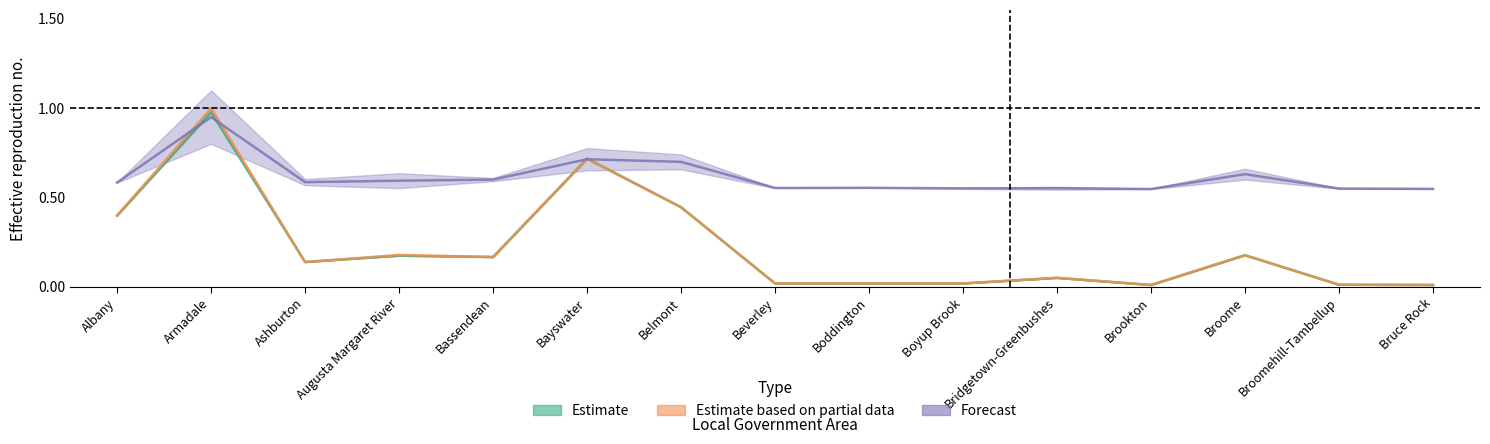

Where is the first local maximum for Estimate?

Armadale